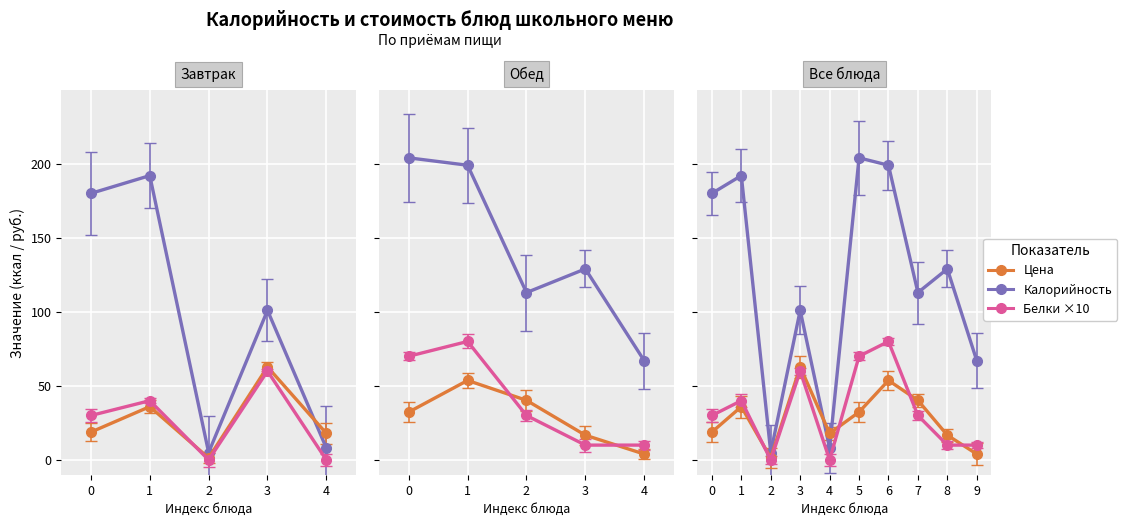

Where do Цена and Калорийность first cross each other?

3 and 4